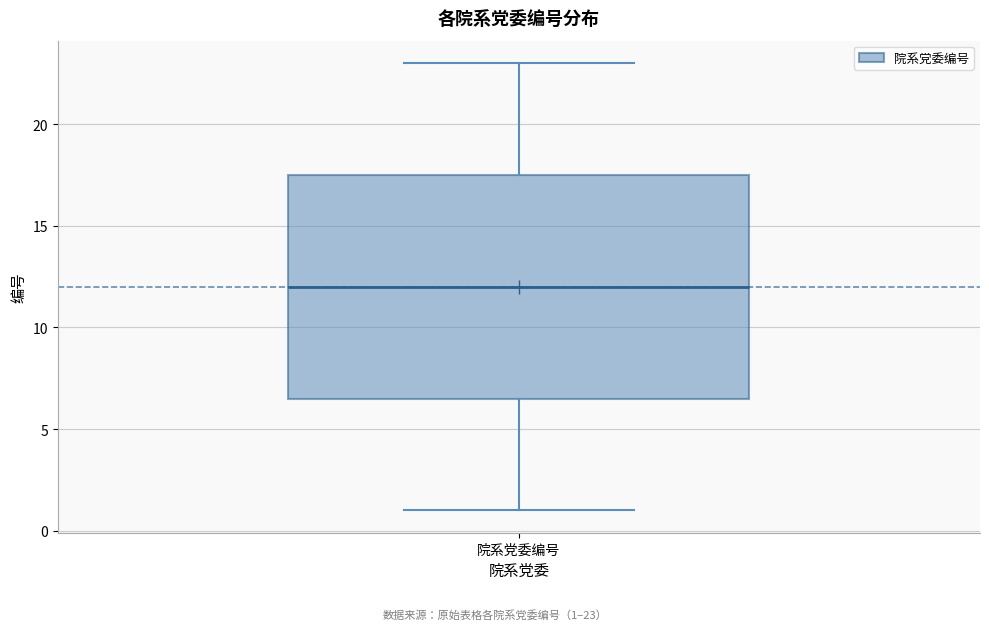

Transcribe this box plot: give where the median line is, the range the box spans, and where the two whiskers end, as read against the y-axis. The values are not printed on the chart, so give them approximately, as read against the axis.

median 12.0, box 6.5 to 17.5, whiskers 1.0 to 23.0